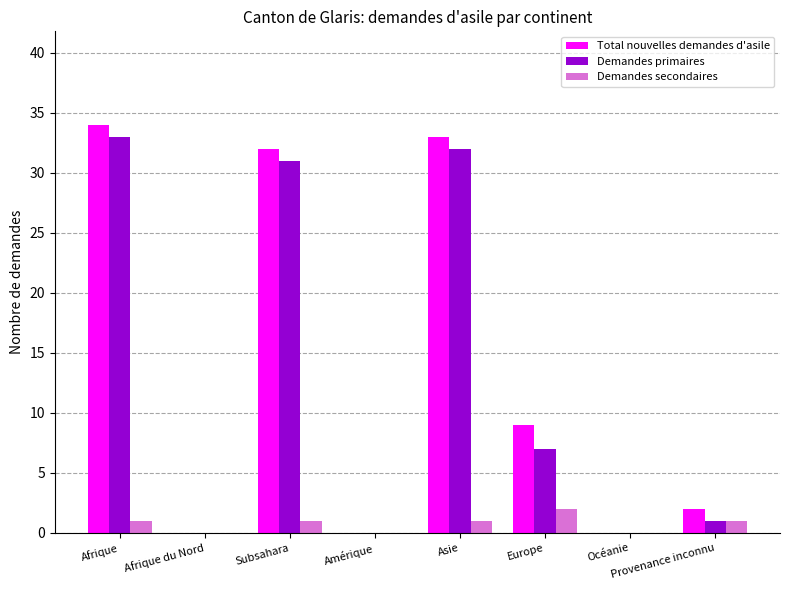

Is the value of Total nouvelles demandes d'asile at Europe greater than the value of Demandes secondaires at Provenance inconnu?

Yes